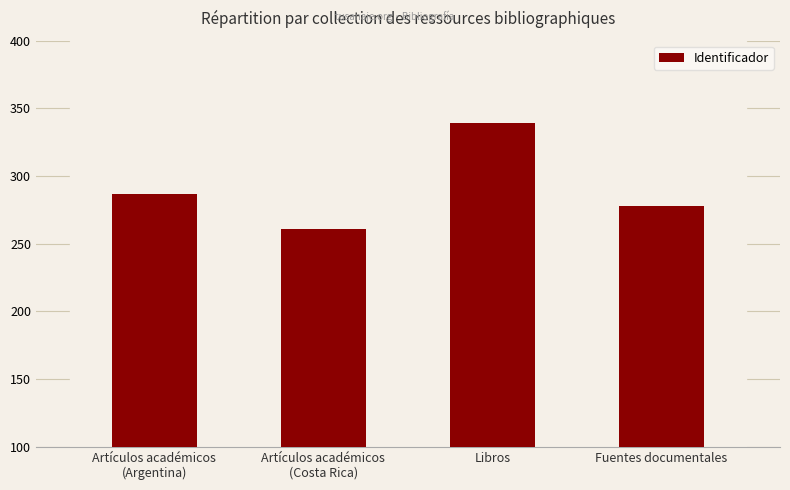

What value does the data have at Fuentes documentales, to the nearest 5?

280